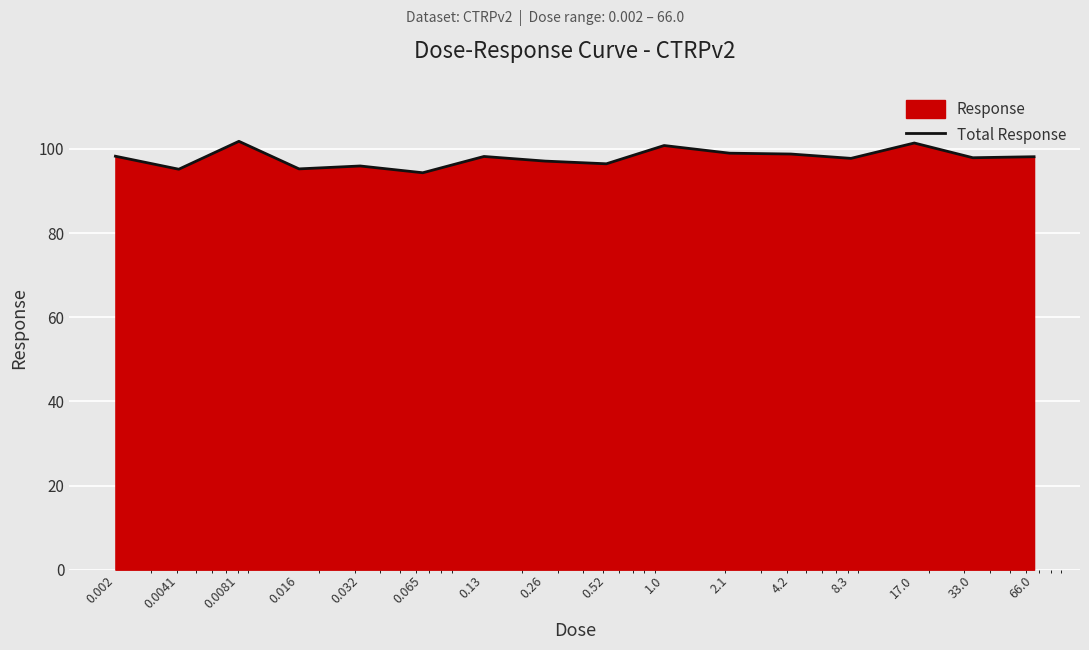

The value at 17.0 is 101.4. True or false?

True